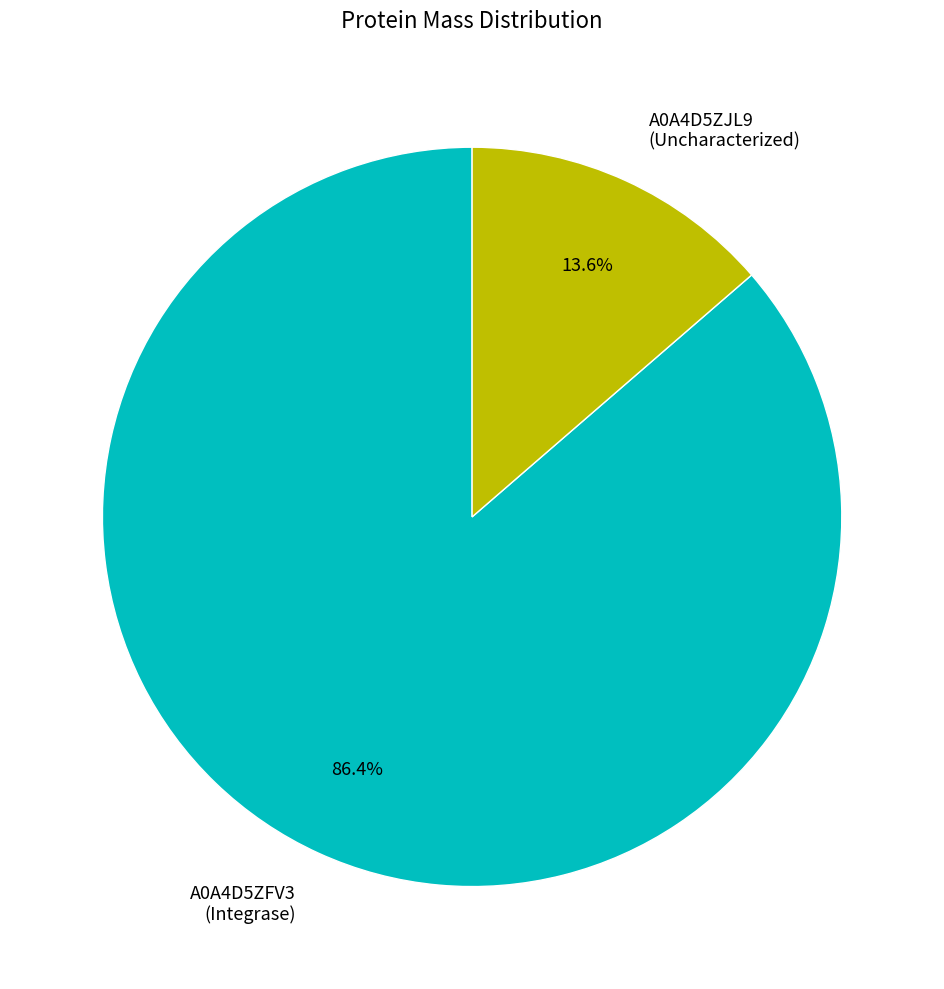

How much of the chart is everything except A0A4D5ZJL9 (Uncharacterized)?

86.4%